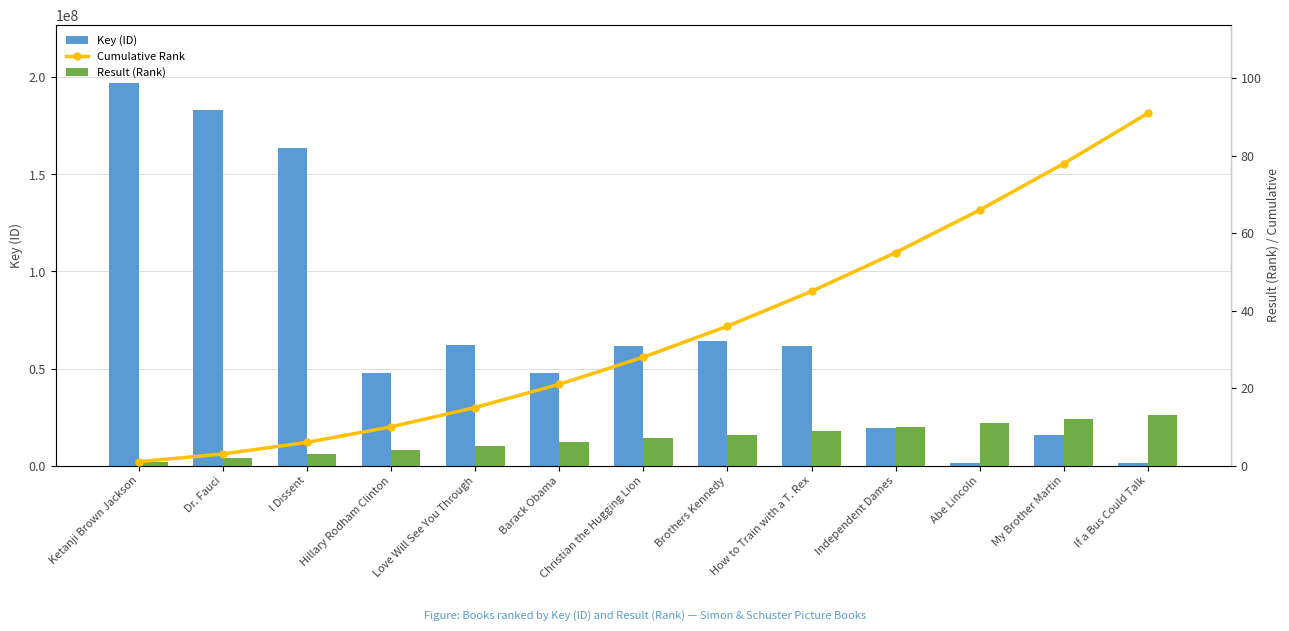

What is the label of the 10th bar from the left?

Independent Dames